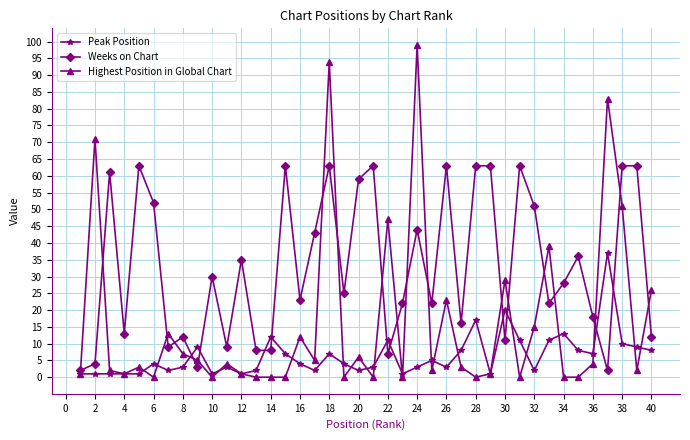

Rank the series by their maximum value, from lowest to highest.

Peak Position, Weeks on Chart, Highest Position in Global Chart